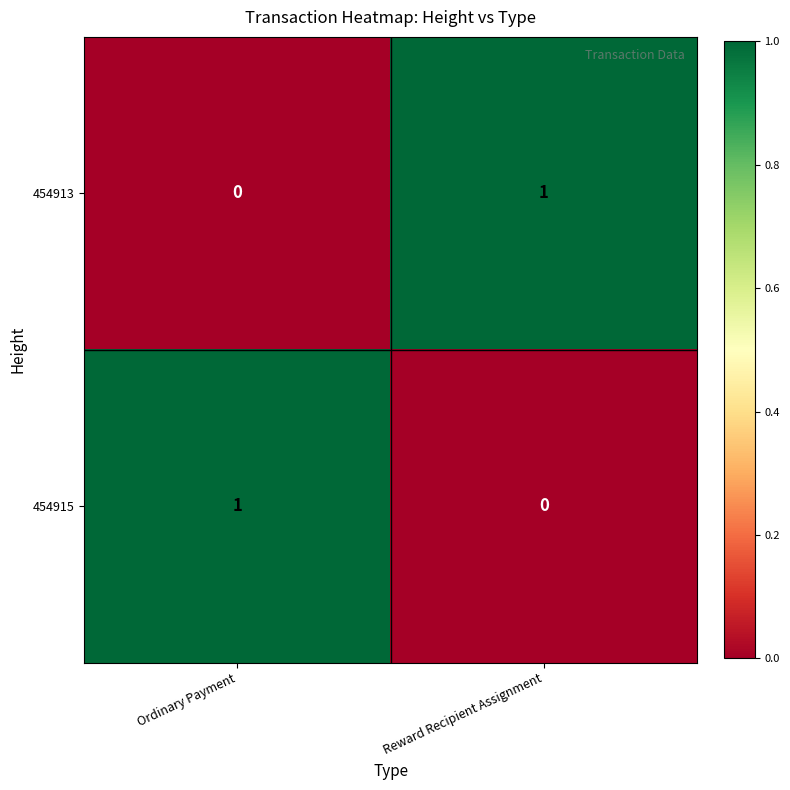

The value of 454913 at Ordinary Payment is 0. True or false?

True